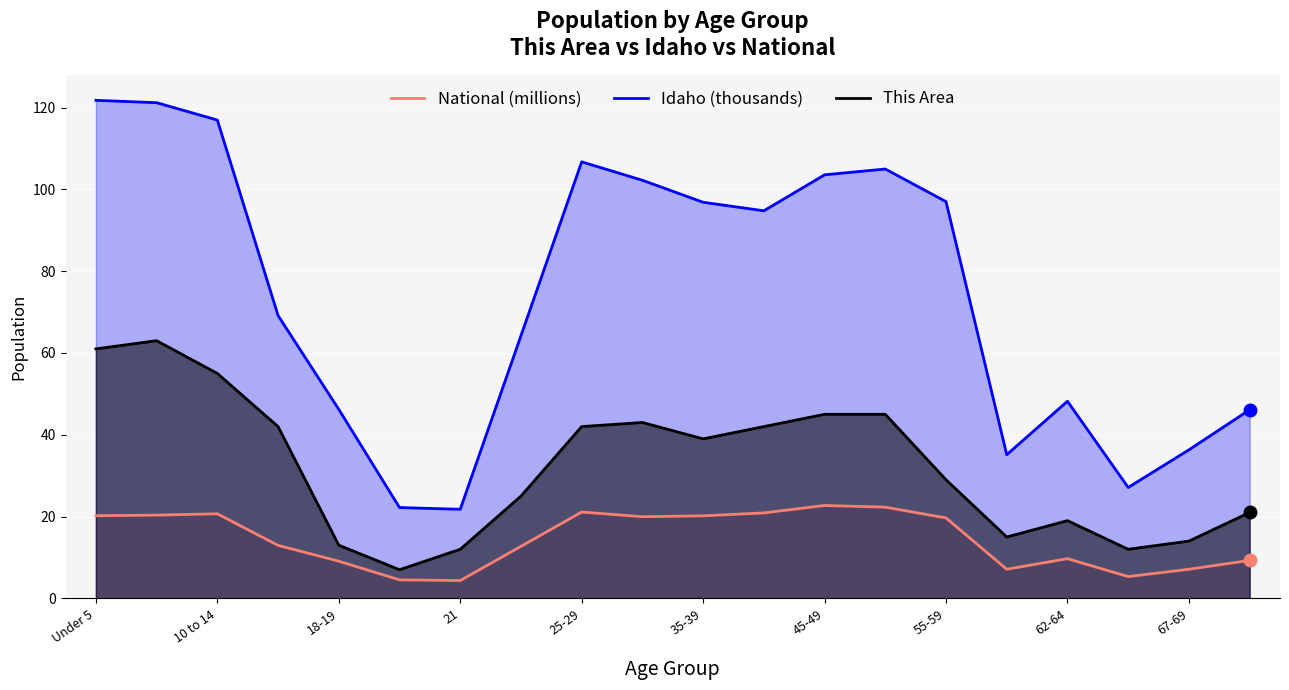

What is the smallest value displayed?

4.4